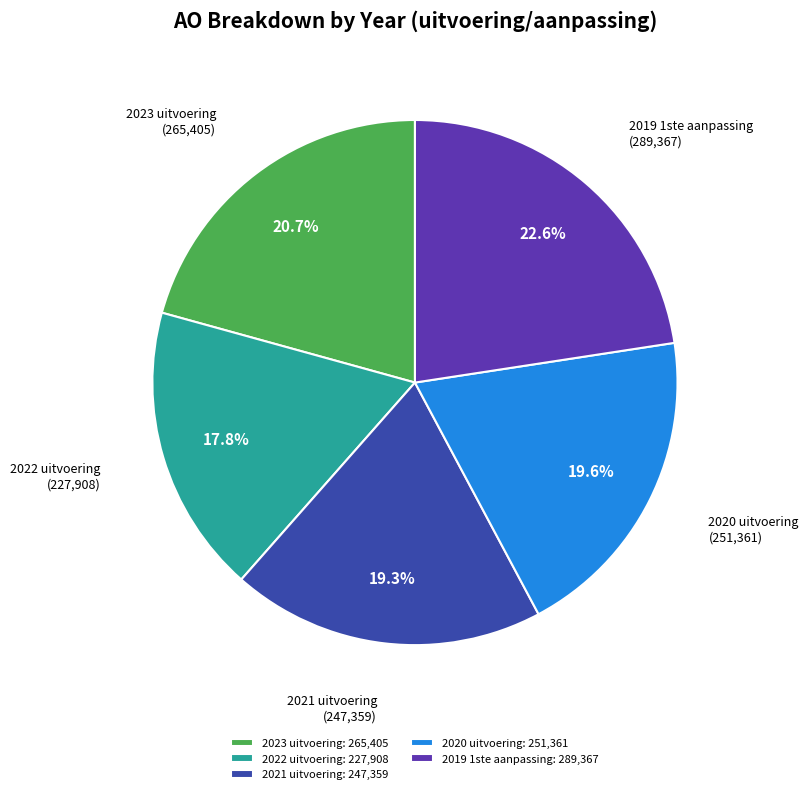

How many segments does this pie chart have?

5